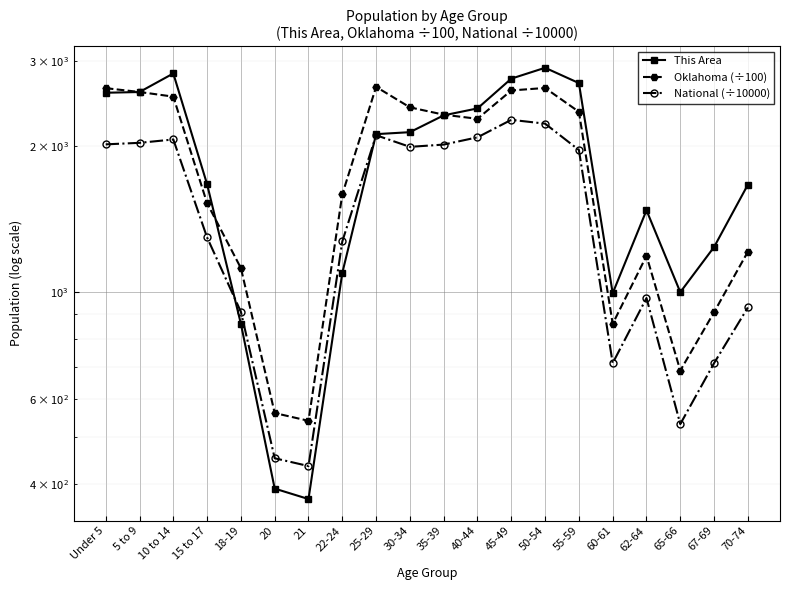

Which series has the widest spread of values?

This Area